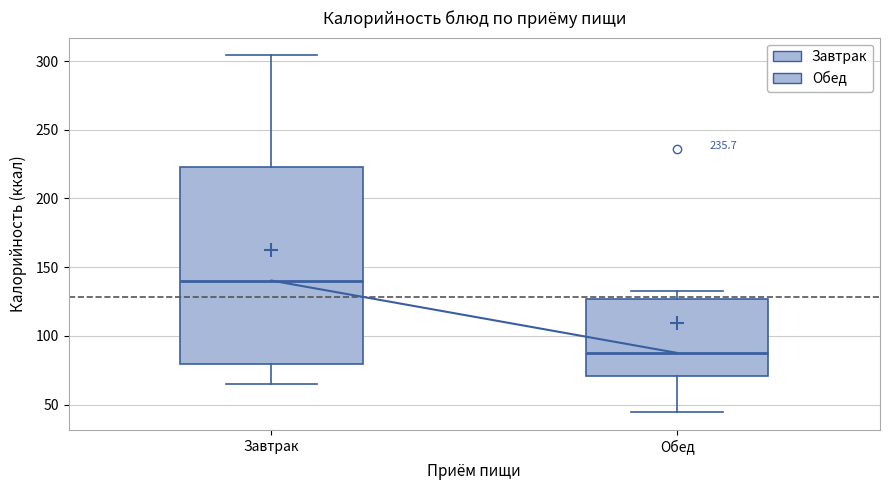

Reading left to right, read every box against the y-axis: the position of its median line, the range the box covers, and the ends of its whiskers. The values are not printed on the chart, so give them approximately, as read against the axis.

Завтрак: median 140, box 80 to 225, whiskers 65 to 305
Обед: median 90, box 70 to 125, whiskers 45 to 135